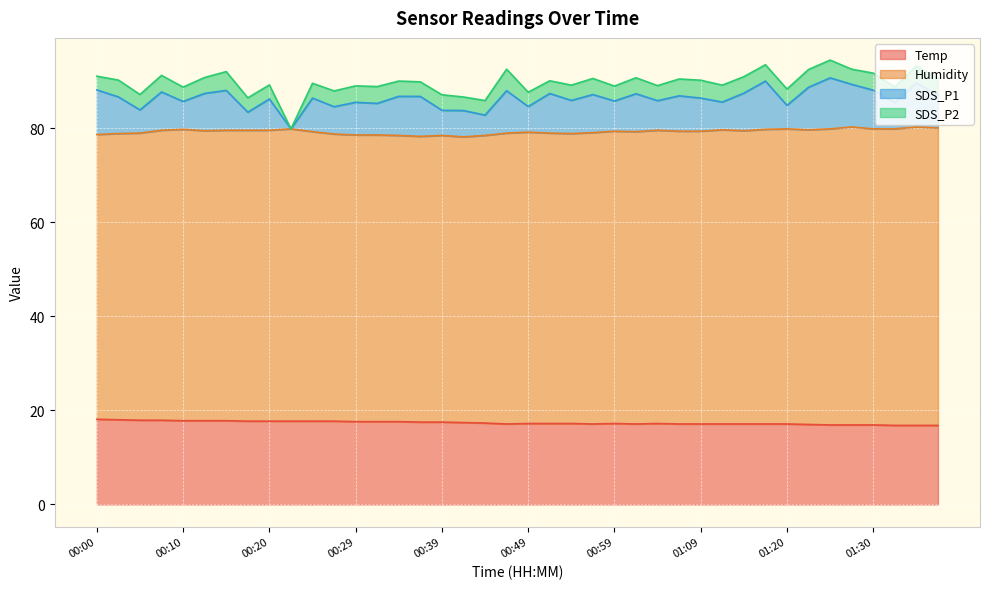

The value of Temp at 00:46 is 8.7. True or false?

False